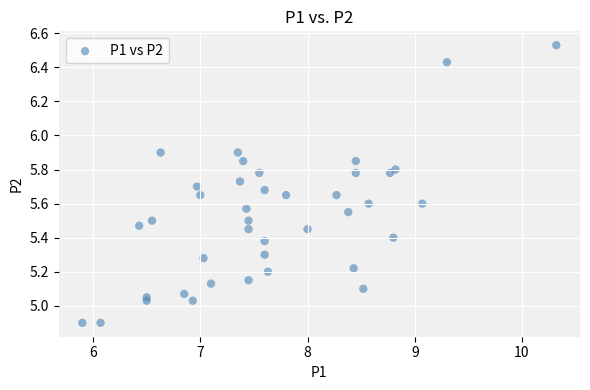

What is the range of X values (max minus min)?

4.4